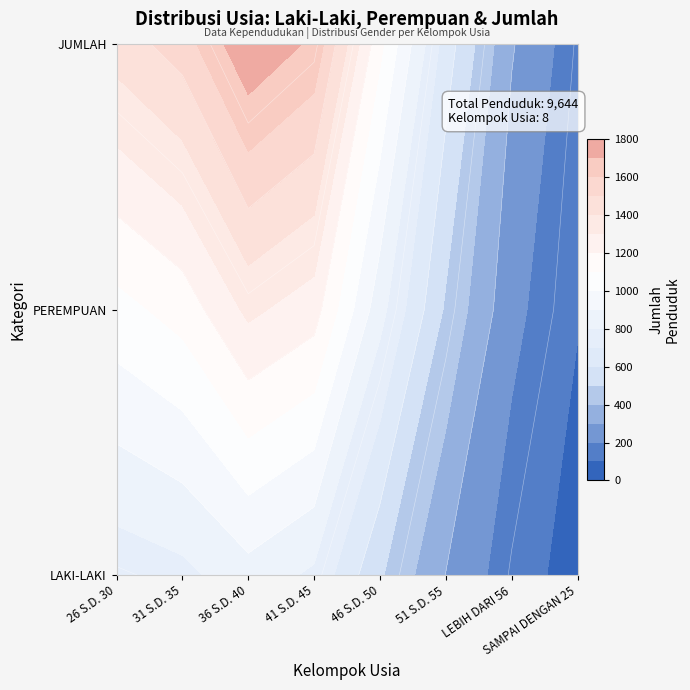

What is the greatest value displayed?

2171